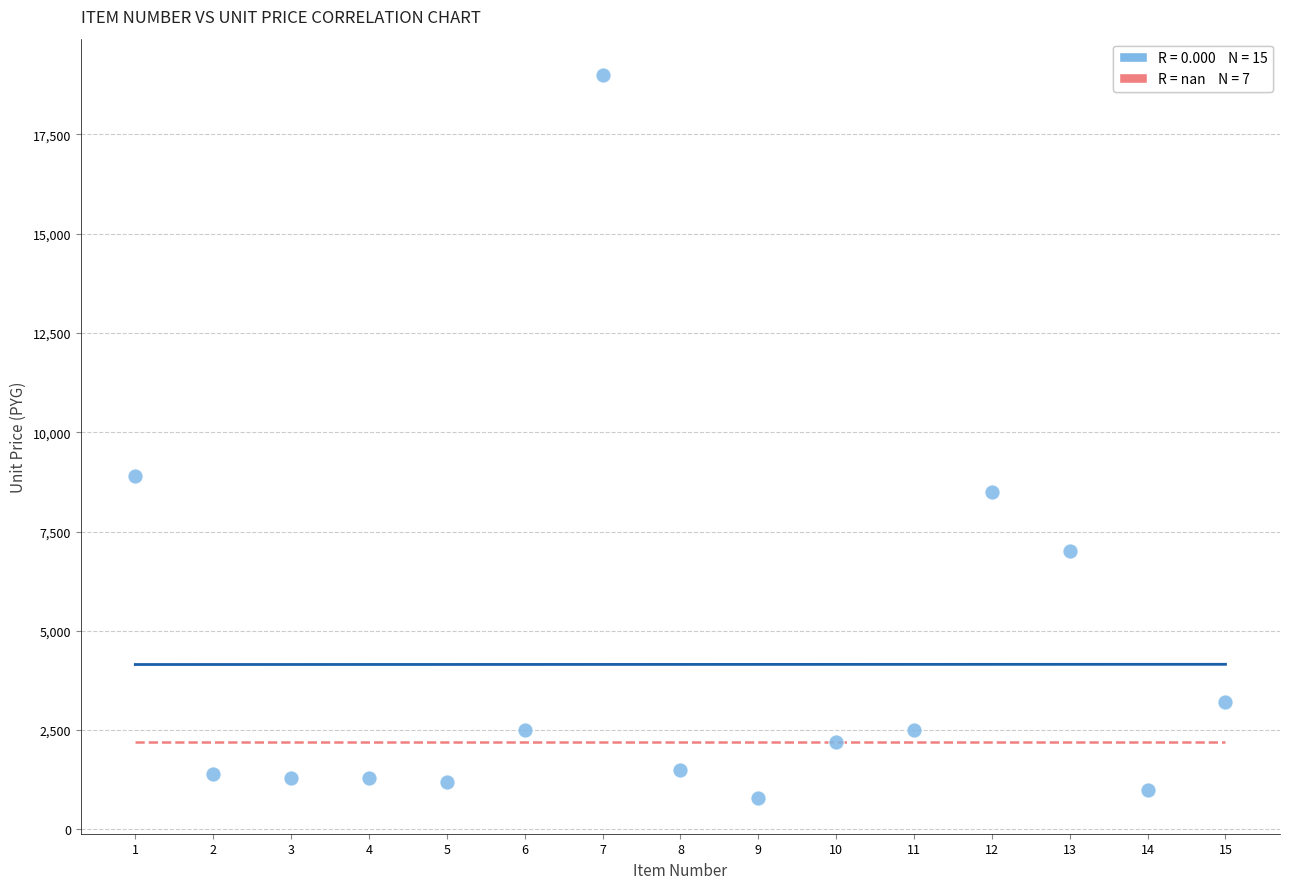

What is the range of X values (max minus min)?

14